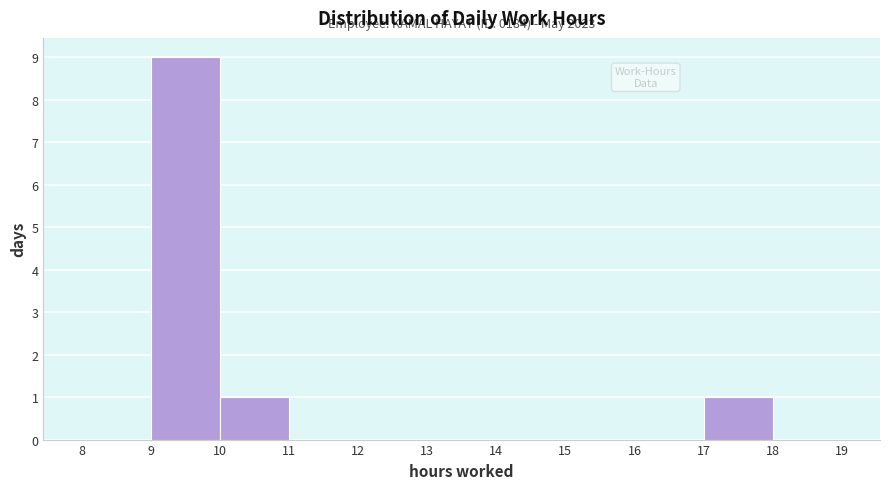

Over which range of the x-axis is the bar tallest?

9 to 10